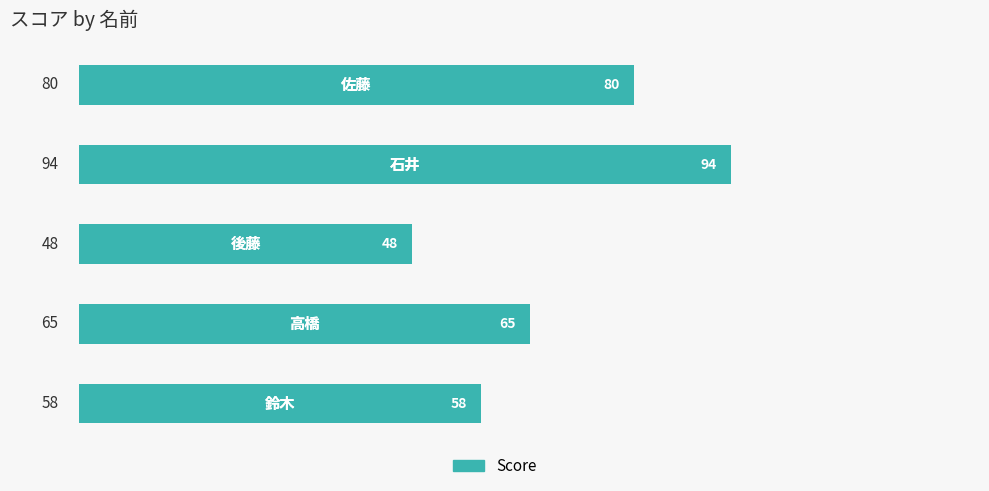

What is the difference between the maximum and minimum values?

46